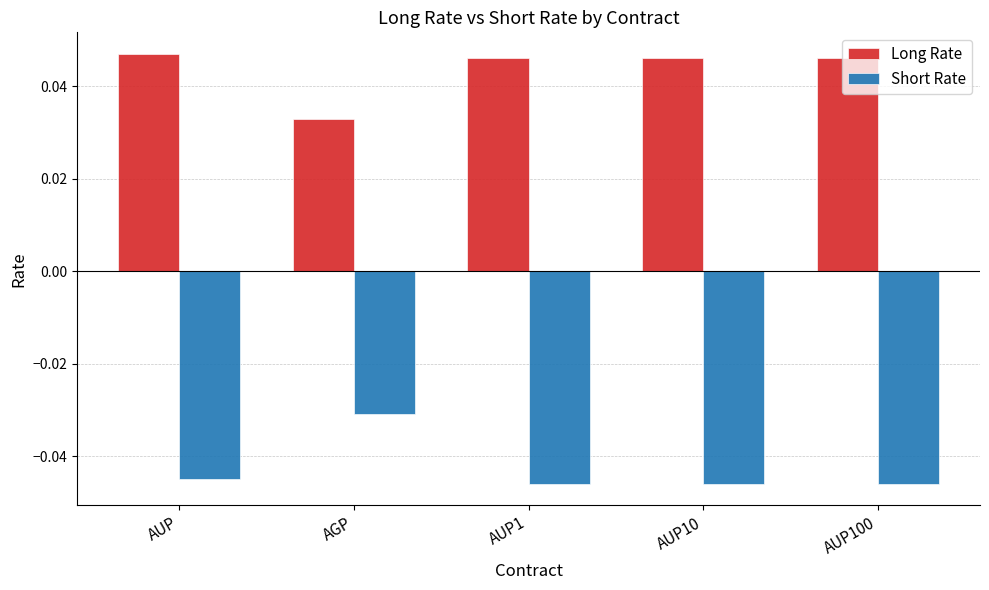

What is the spread (max minus min) of values at AUP1?

0.1